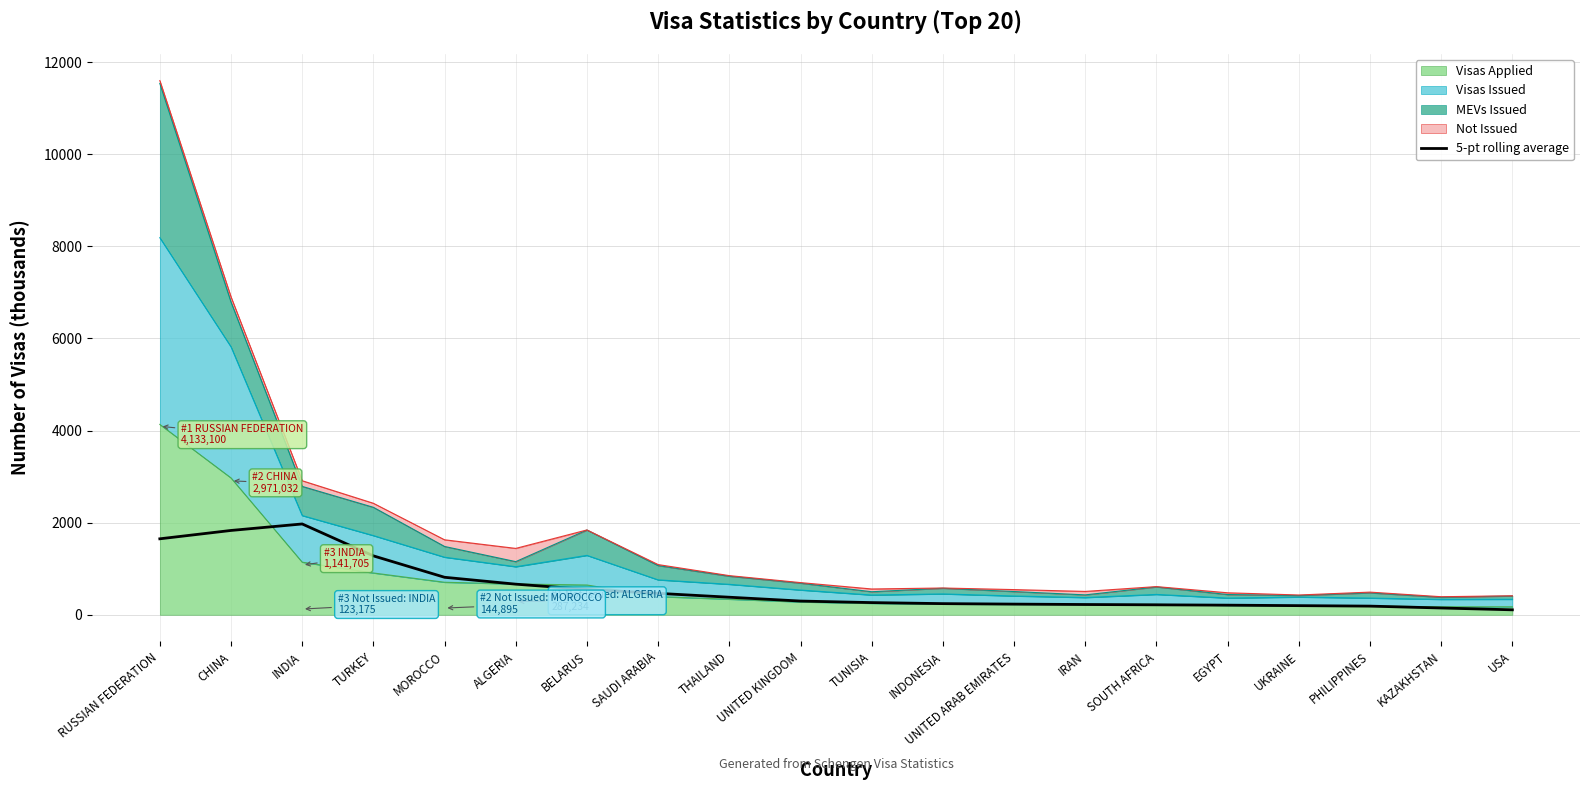

The value at TURKEY is 1278.7. True or false?

True